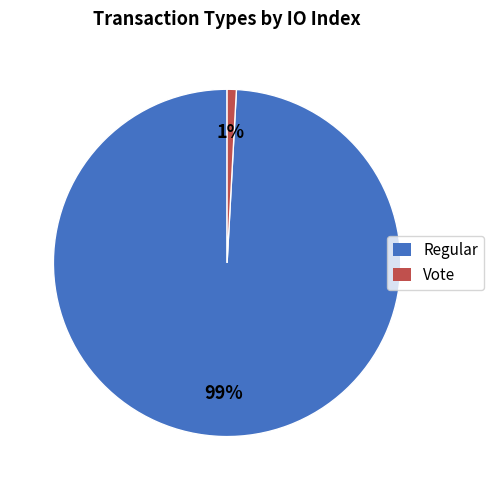

To the nearest percent, what is the combined percentage of Vote and Regular?

100%